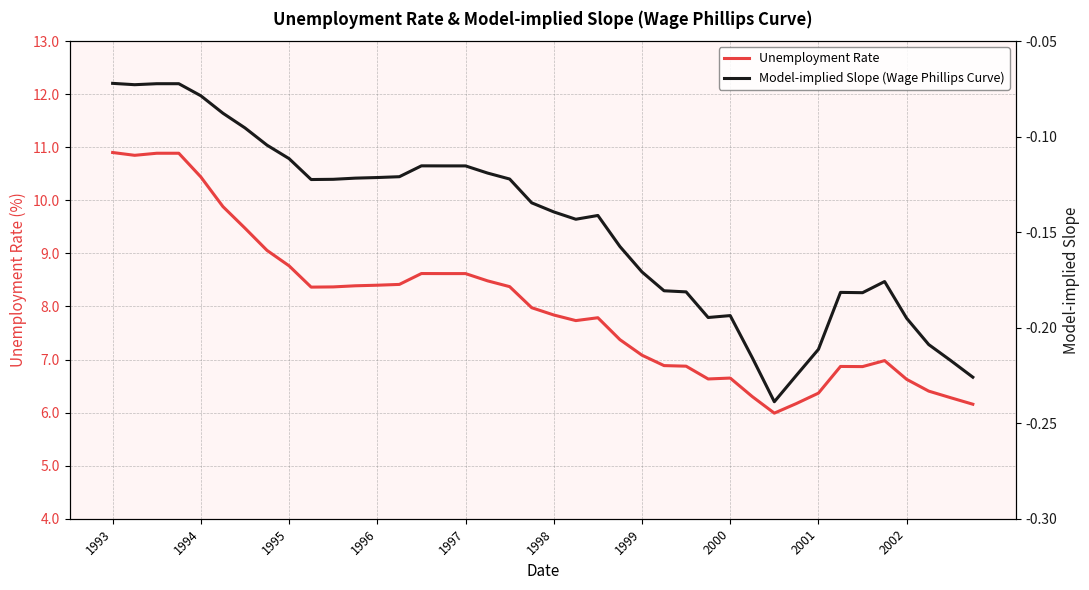

Rank the series at 2002 from lowest to highest value.

Model-implied Slope (Wage Phillips Curve), Unemployment Rate